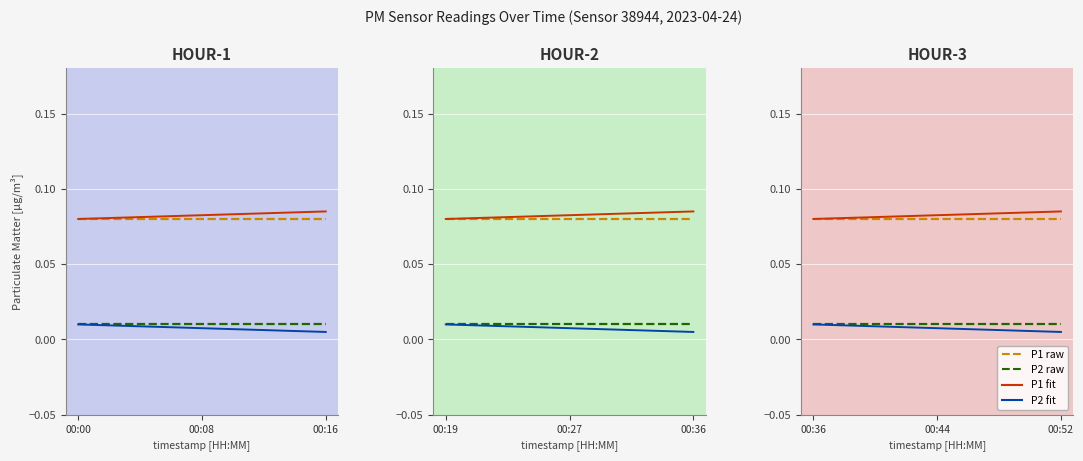

True or false: P2 raw and P2 fit intersect in this chart.

False